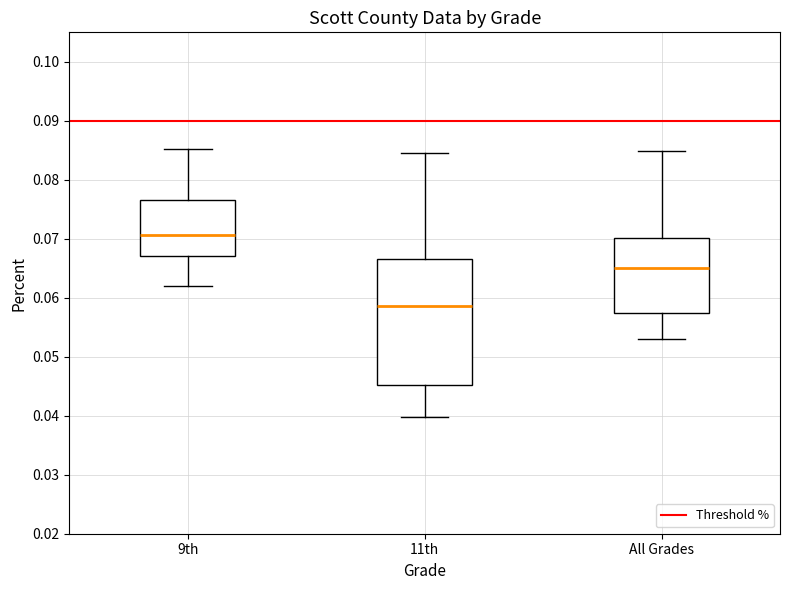

Reading left to right, transcribe this box plot: for each box, give where its median line is, the range the box spans, and where its two whiskers end, as read against the y-axis. The values are not printed on the chart, so give them approximately, as read against the axis.

9th: median 0.071, box 0.067 to 0.077, whiskers 0.062 to 0.085
11th: median 0.059, box 0.045 to 0.067, whiskers 0.040 to 0.084
All Grades: median 0.065, box 0.057 to 0.070, whiskers 0.053 to 0.085